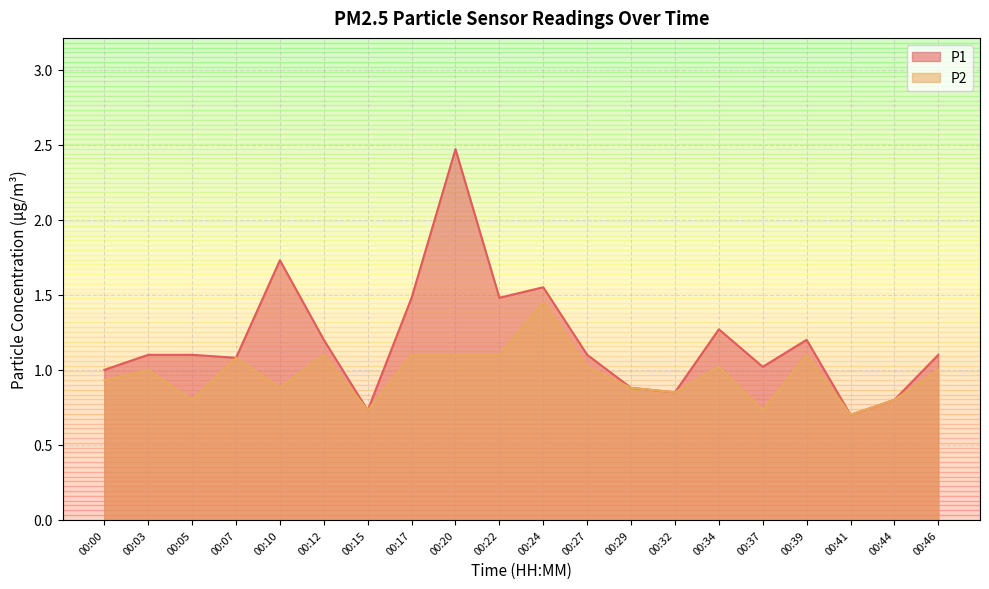

How many values in the P1 series are below 1?

5